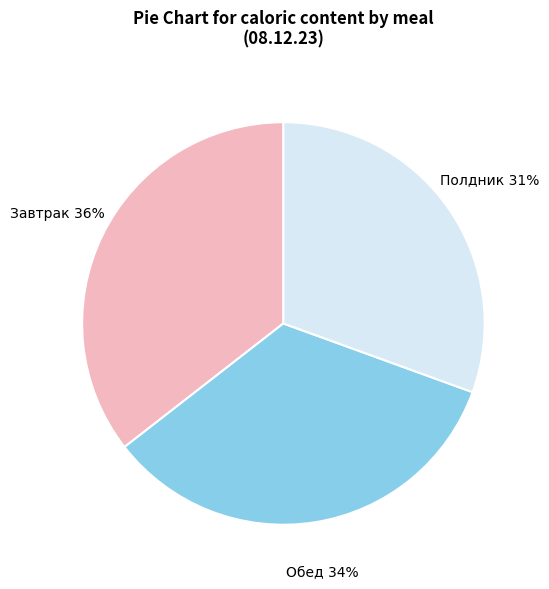

Rank the categories by value from lowest to highest.

Полдник, Обед, Завтрак